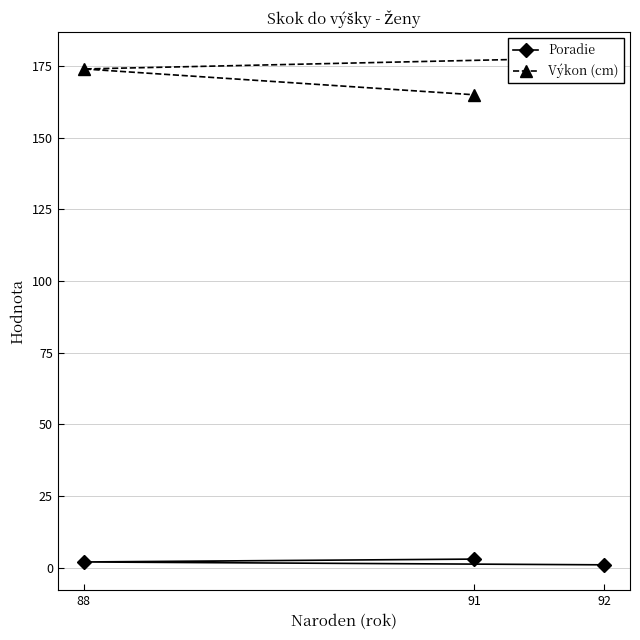

Which category has the lowest value in the Poradie series?

92